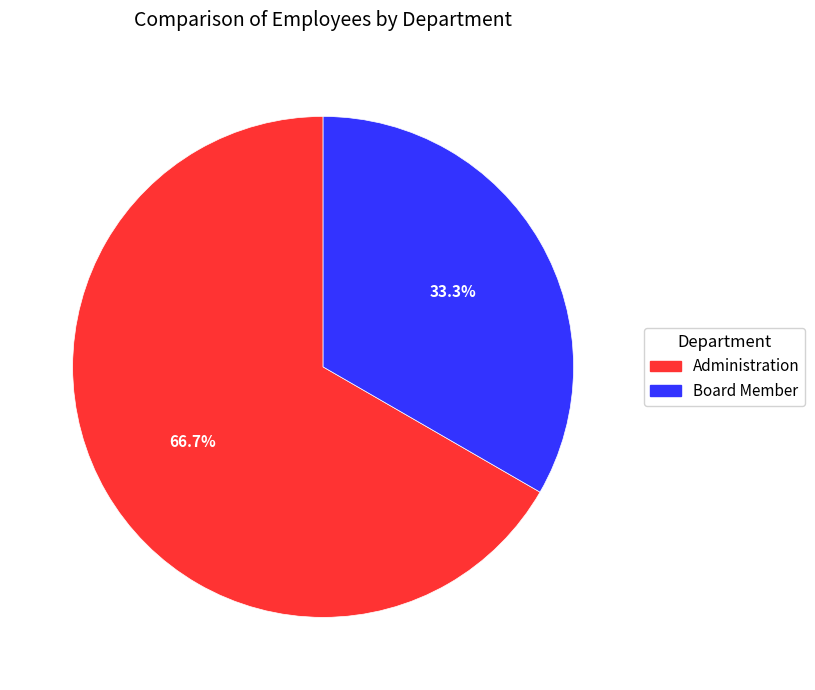

Count the number of slices in the pie.

2